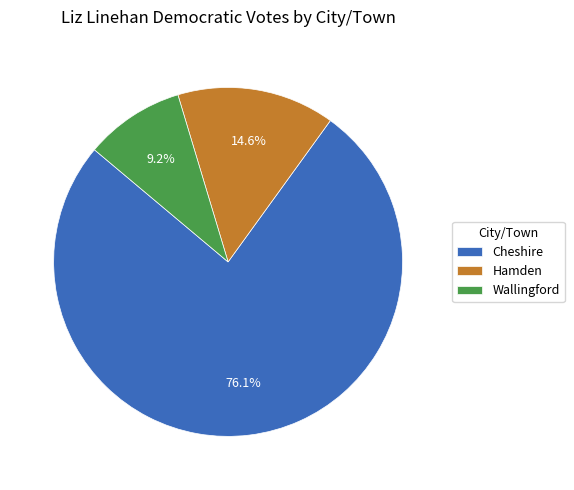

Which has a higher value, Hamden or Cheshire?

Cheshire